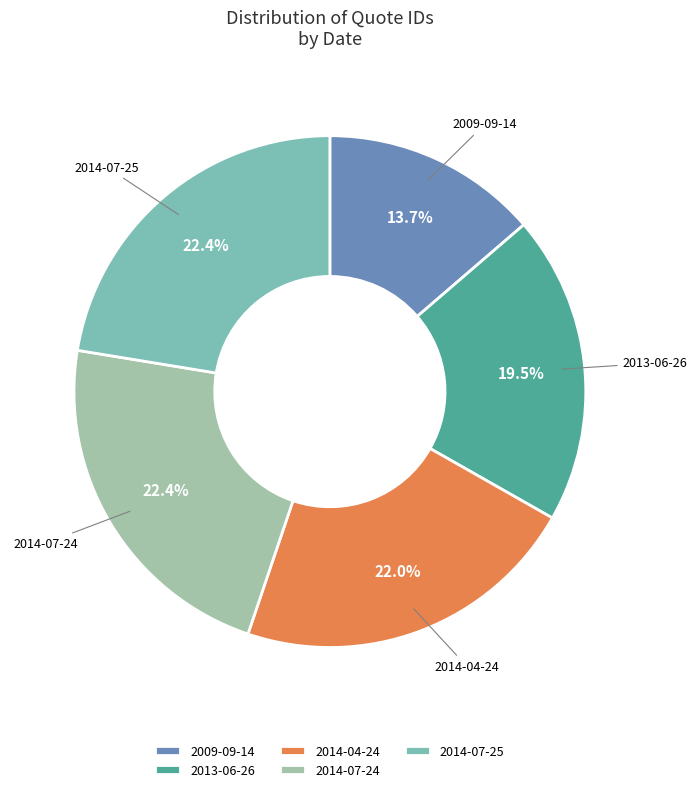

Combined, do 2009-09-14 and 2013-06-26 account for over 50%?

No